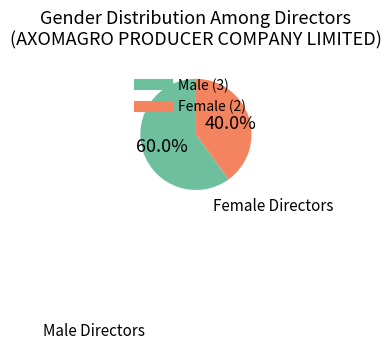

Is there any slice that represents more than half of the pie?

Yes